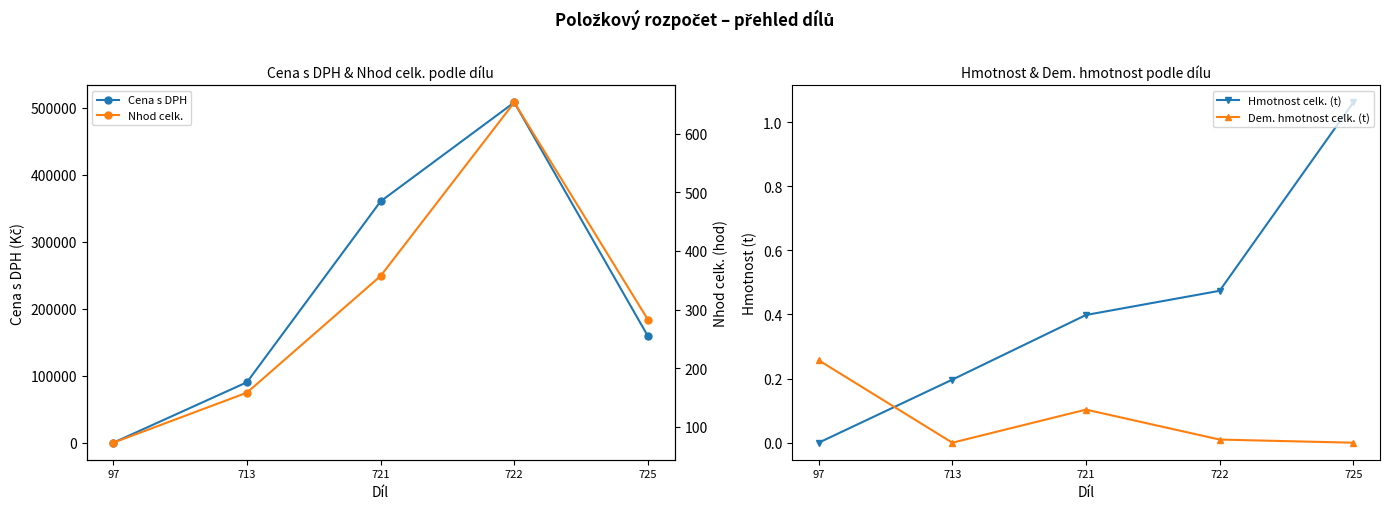

The value of Nhod celk. at 725 is 282.8. True or false?

True